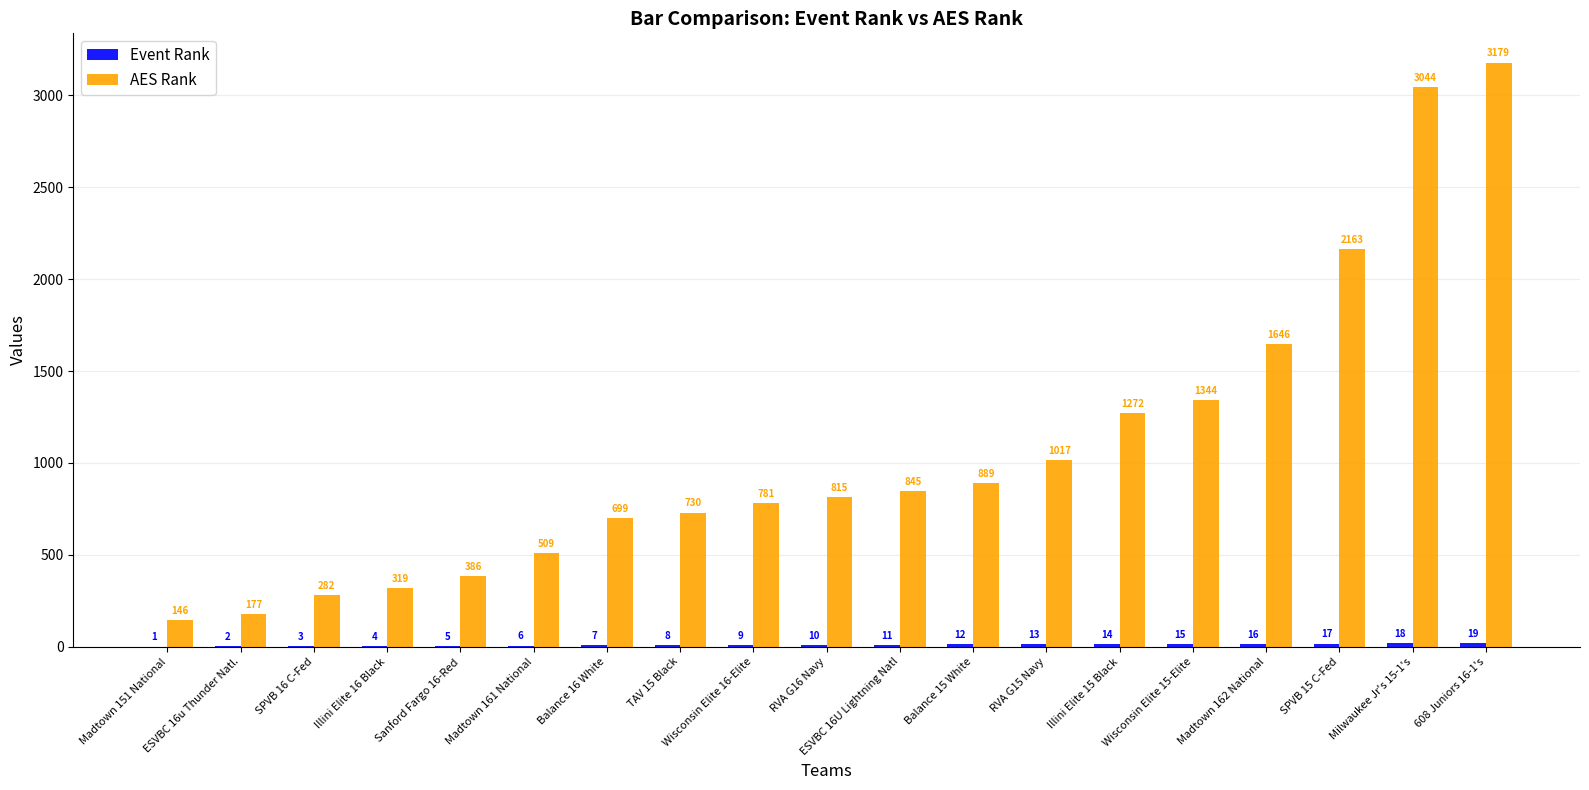

What is the sum of the AES Rank values at 608 Juniors 16-1's and Madtown 161 National?

3688